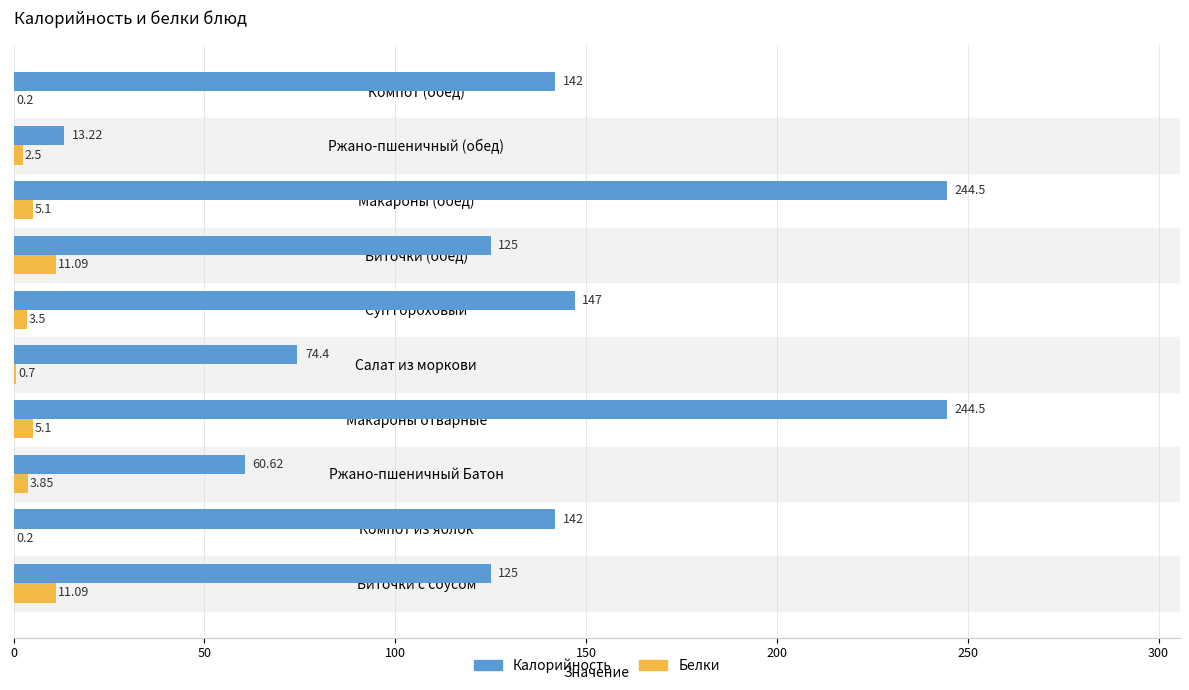

What is the sum of the Белки values at Компот (обед) and Макароны отварные?

5.3